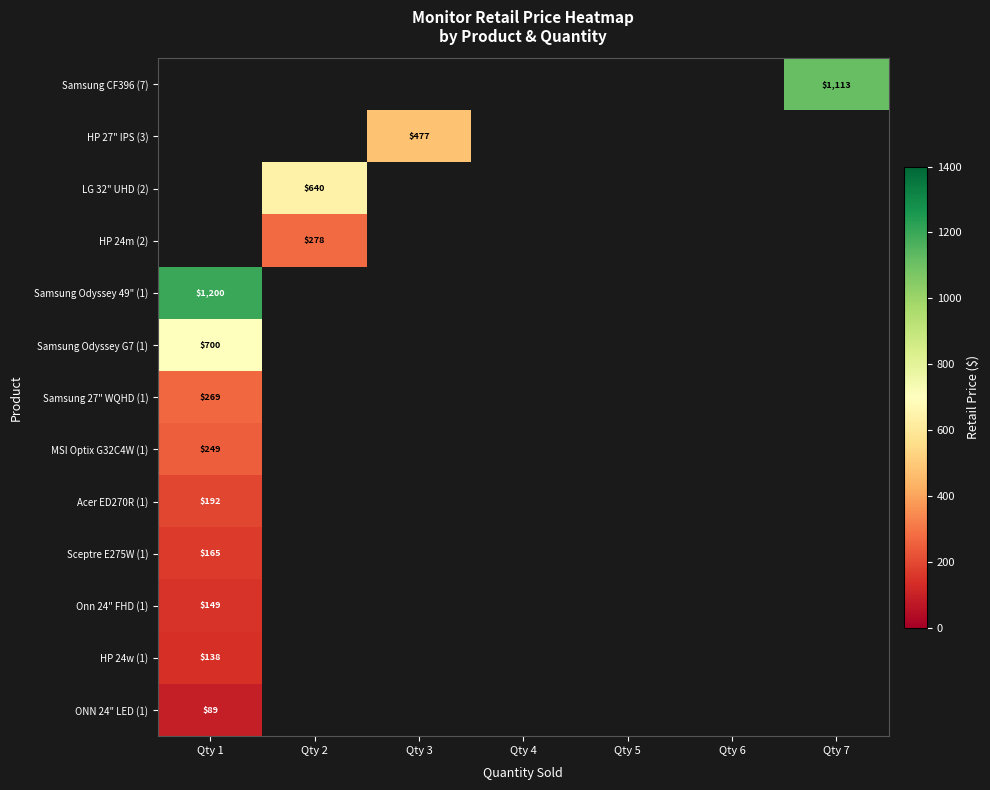

Is the value of HP 27" IPS (3) at Qty 3 greater than the value of LG 32" UHD (2) at Qty 2?

No